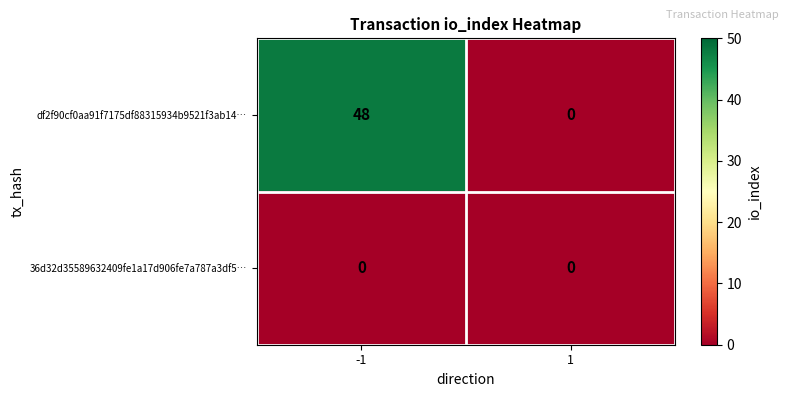

What is the sum of the df2f90cf0aa91f7175df88315934b9521f3ab14… values at -1 and 1?

48